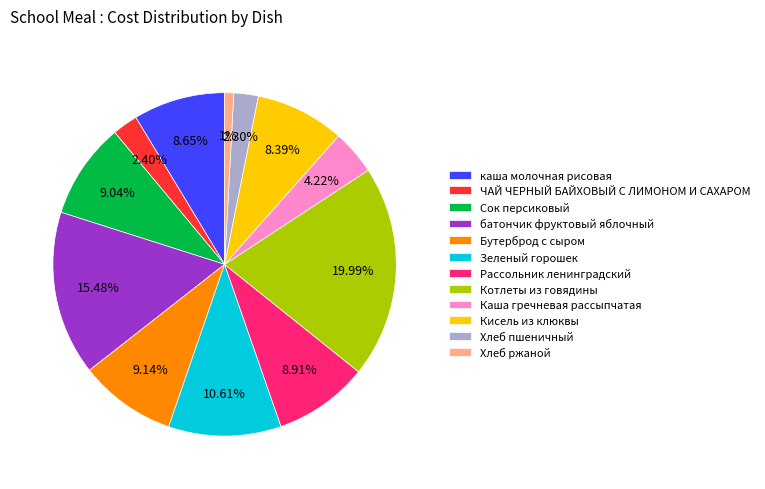

To the nearest percent, what is the difference between the largest and smallest slice percentages?

19%